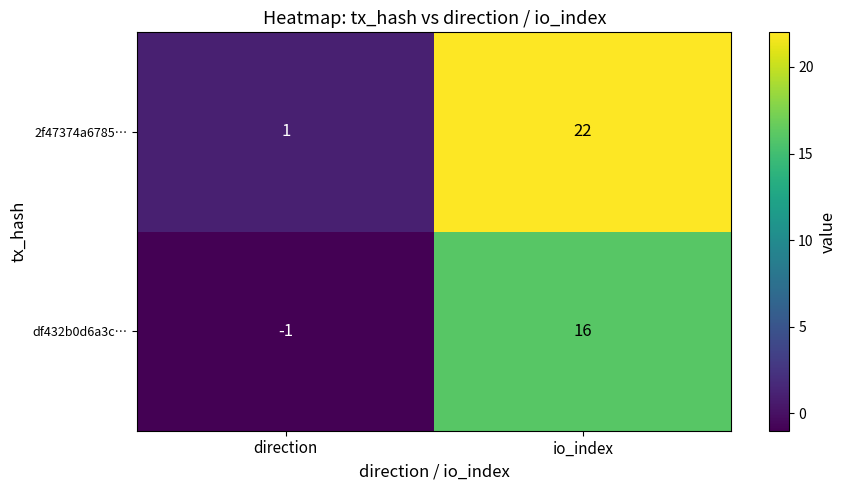

At which label does 2f47374a6785… reach its peak?

io_index